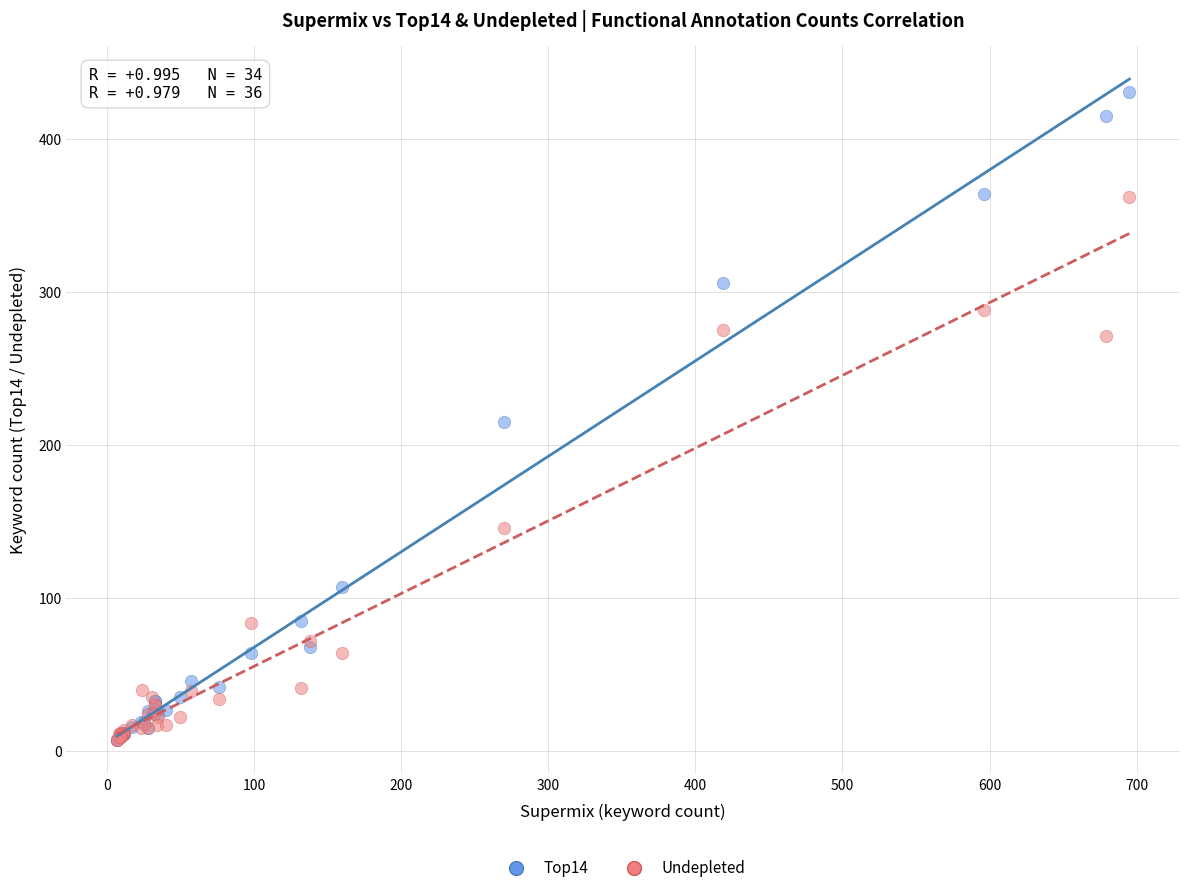

Which series has the largest Y range (max minus min)?

Top14